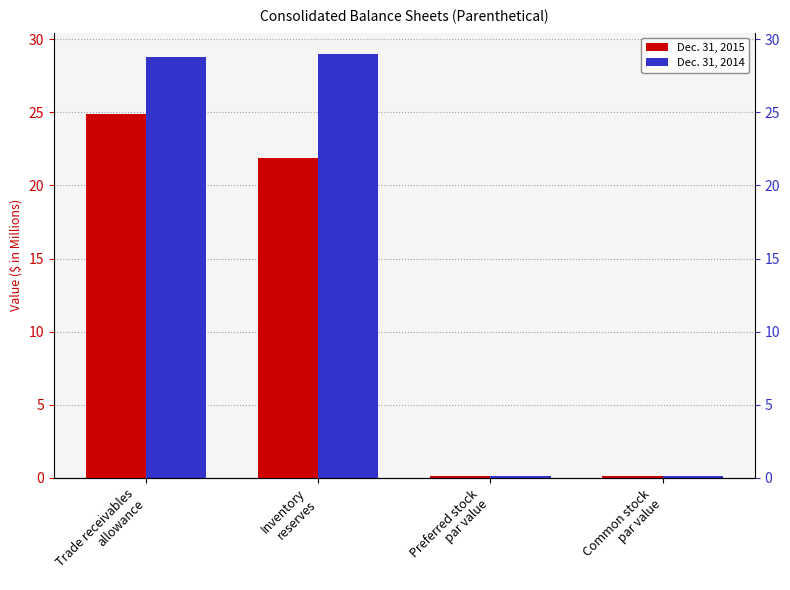

At which category is the sum across all series the highest?

Trade receivables
allowance